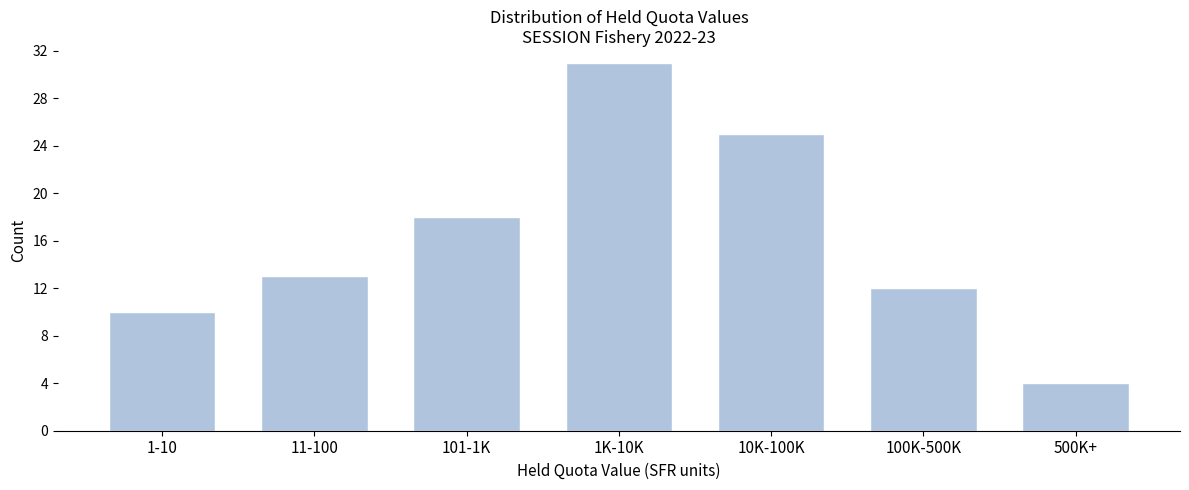

Reading left to right, what are all the values shown in this chart?

1-10=10	11-100=13	101-1K=18	1K-10K=31	10K-100K=25	100K-500K=12	500K+=4